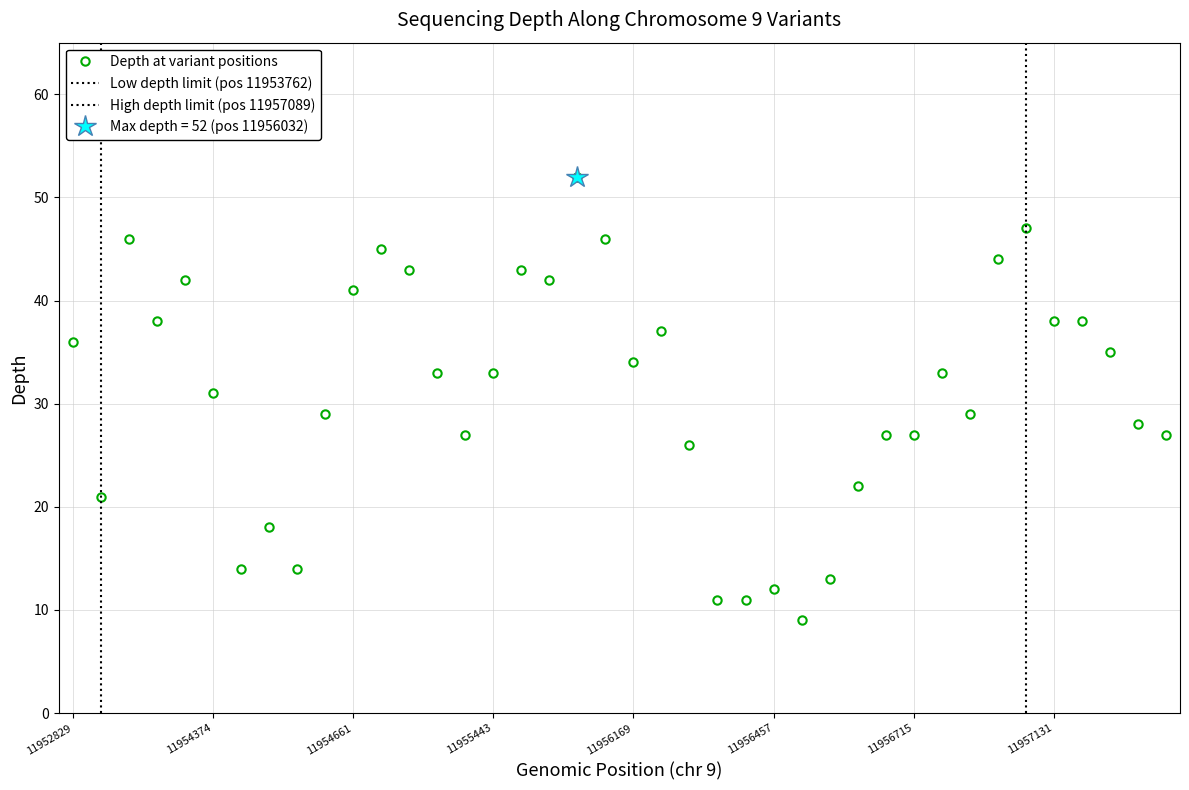

What is the difference between the maximum and minimum values?

43